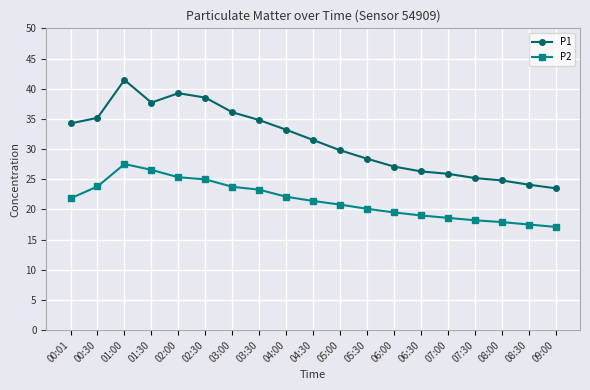

True or false: P1 and P2 intersect in this chart.

False